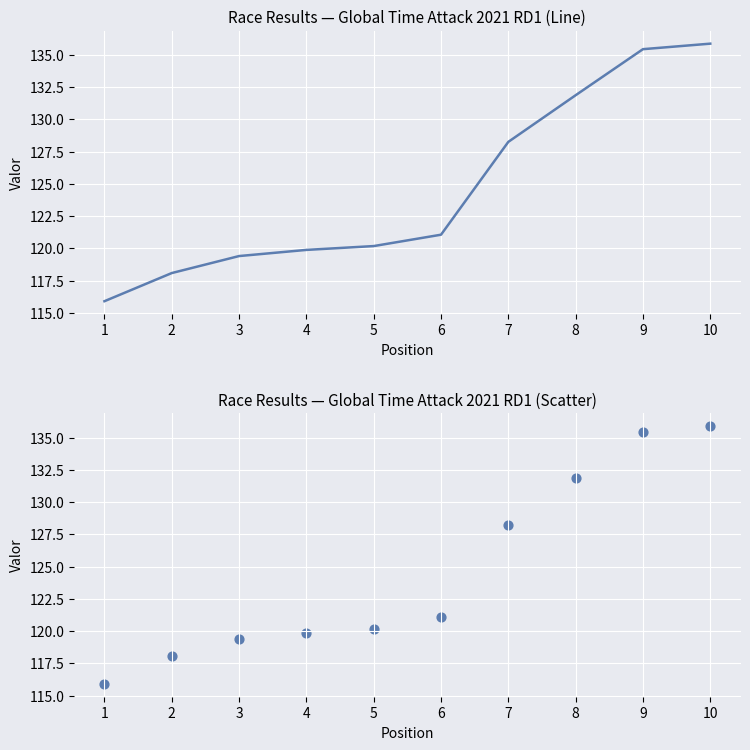

What is the ratio of the value at 5 to the value at 1?

1.0